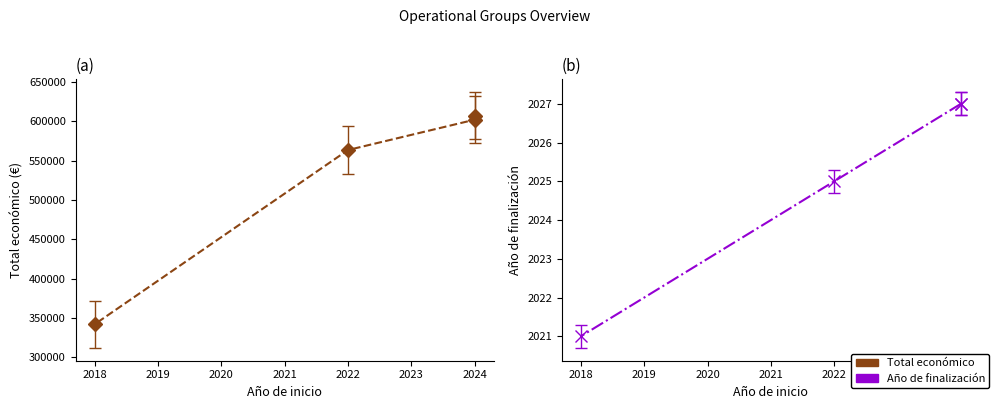

What is the value of the Total económico point at the 3rd from the left?

563721.0